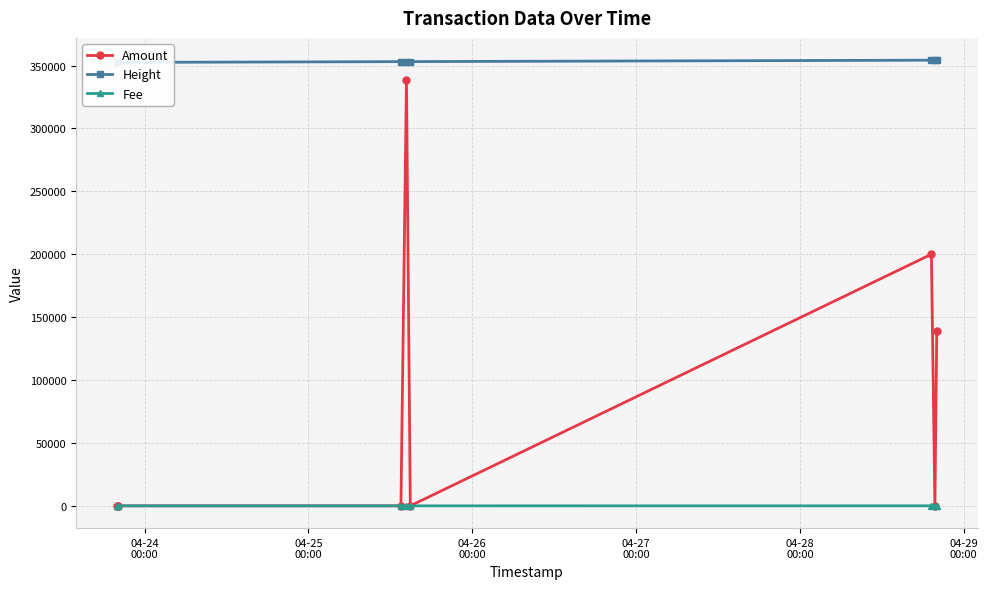

Which has a higher value, 04-27
00:00 or 04-26
00:00?

04-27
00:00